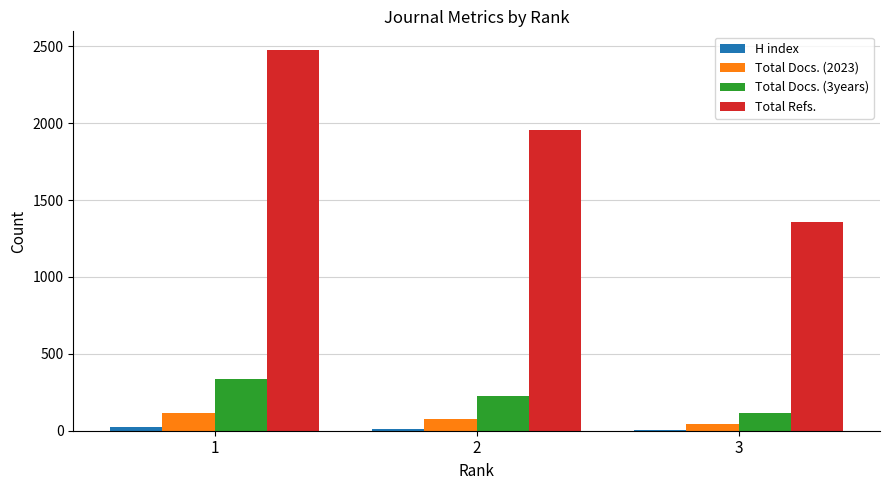

What is the maximum value for Total Refs.?

2473